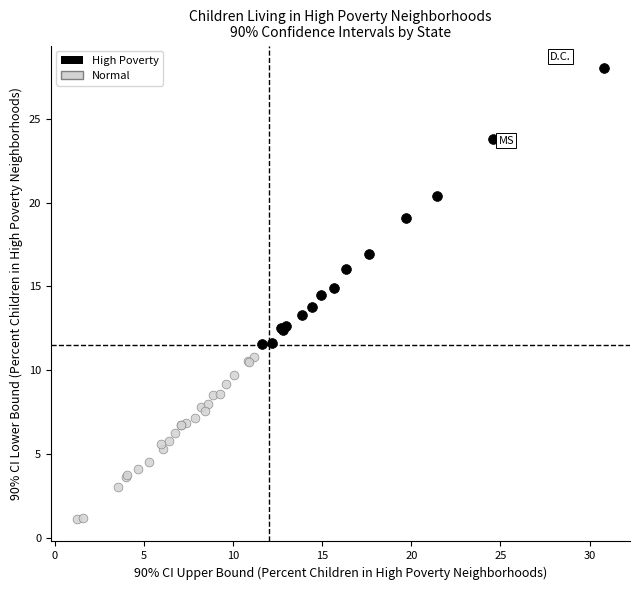

Which series reaches the maximum Y coordinate?

High Poverty